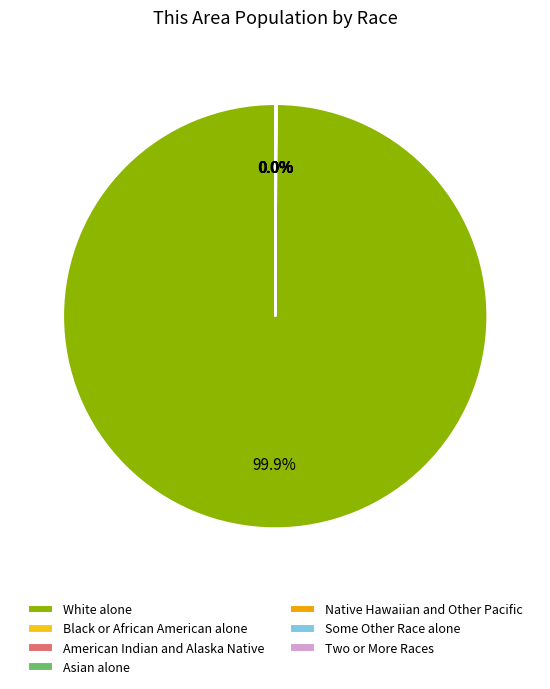

What is the largest slice in the pie chart?

White alone